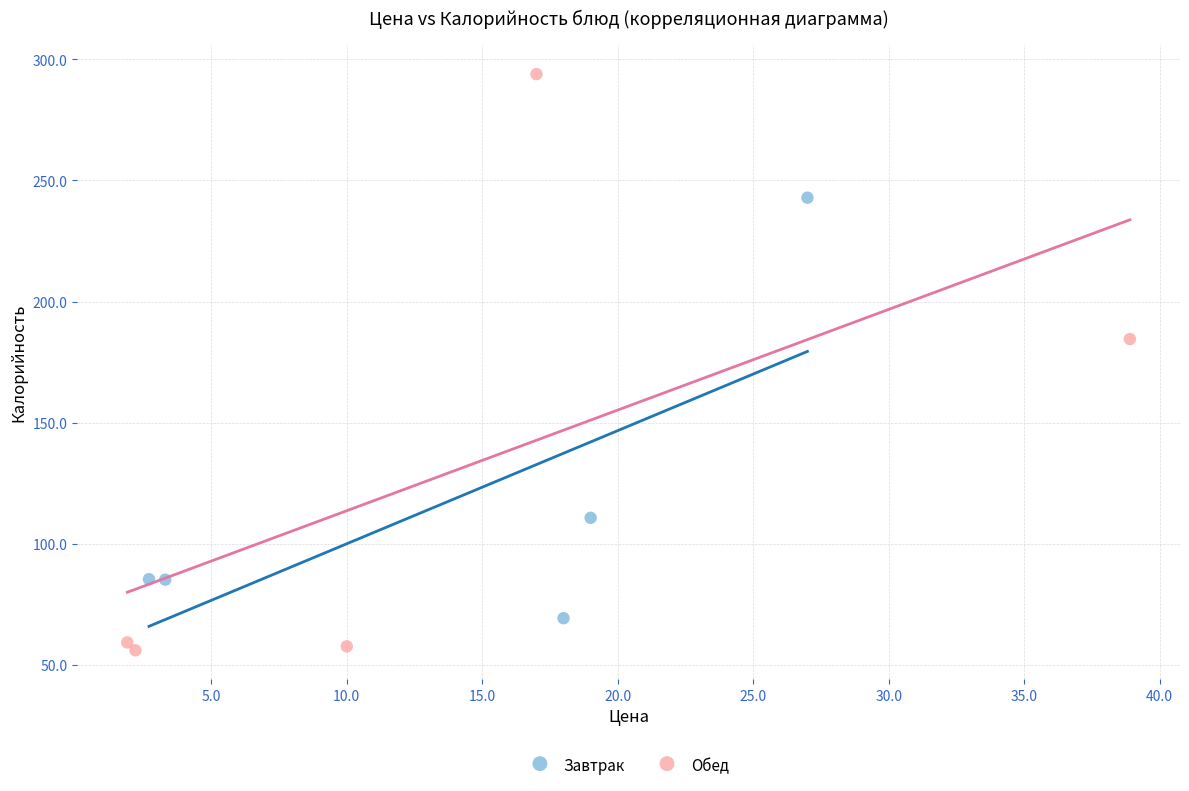

Which series reaches the maximum Y coordinate?

Обед